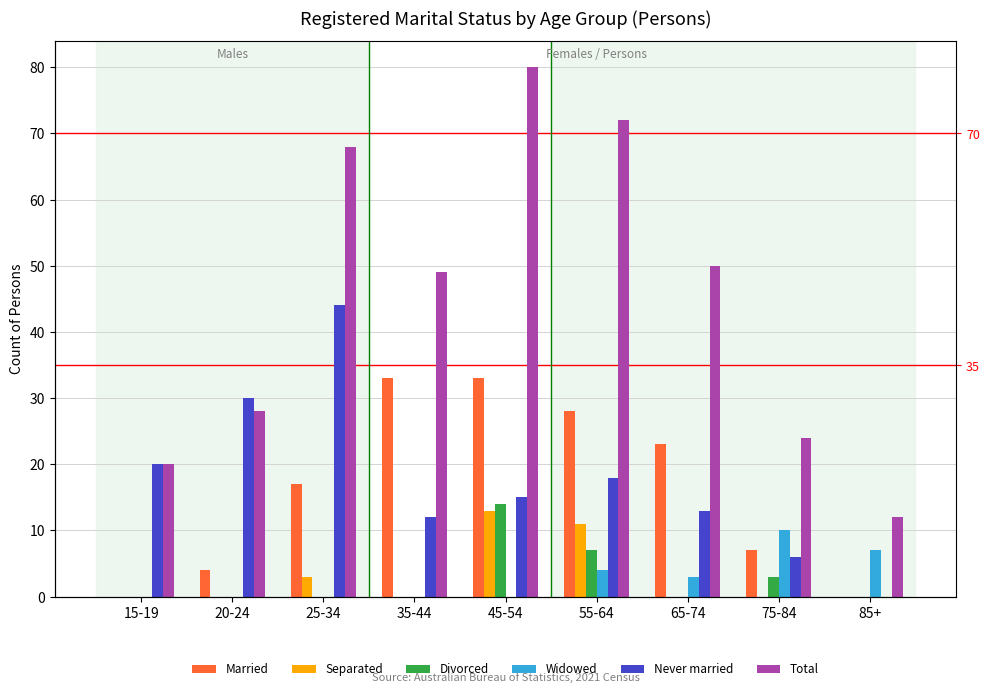

What are all the series names shown in the legend?

Married, Separated, Divorced, Widowed, Never married, Total